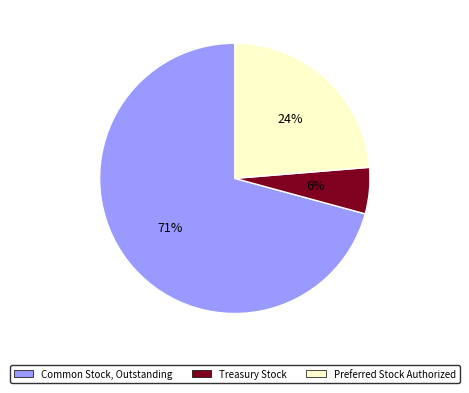

To the nearest percent, what is the average slice percentage?

33%